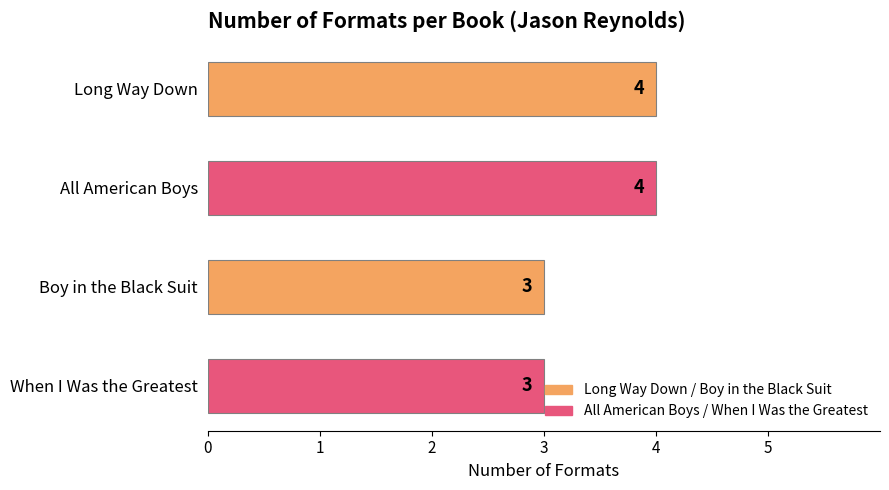

What is the label of the 3rd bar from the bottom?

All American Boys